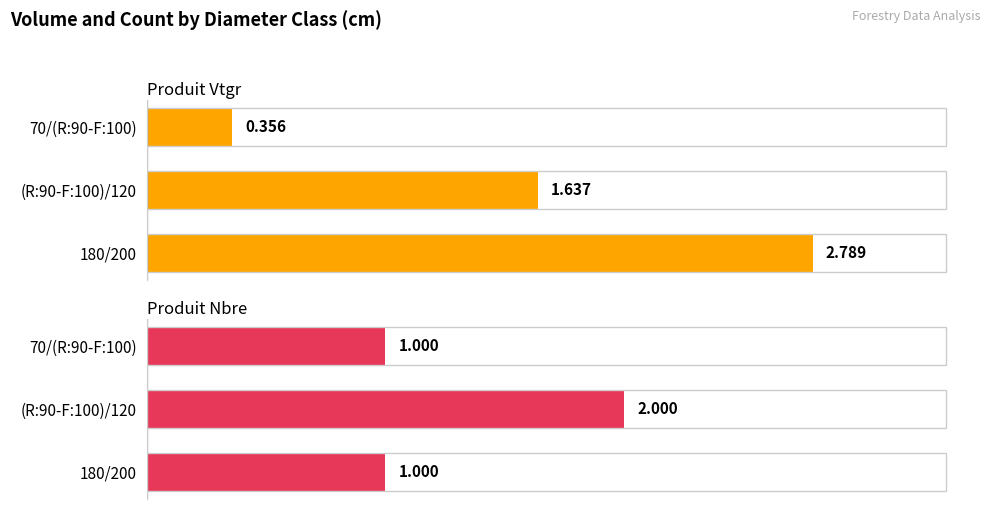

Count the produit_vtgr values in the range 0 to 2.

2